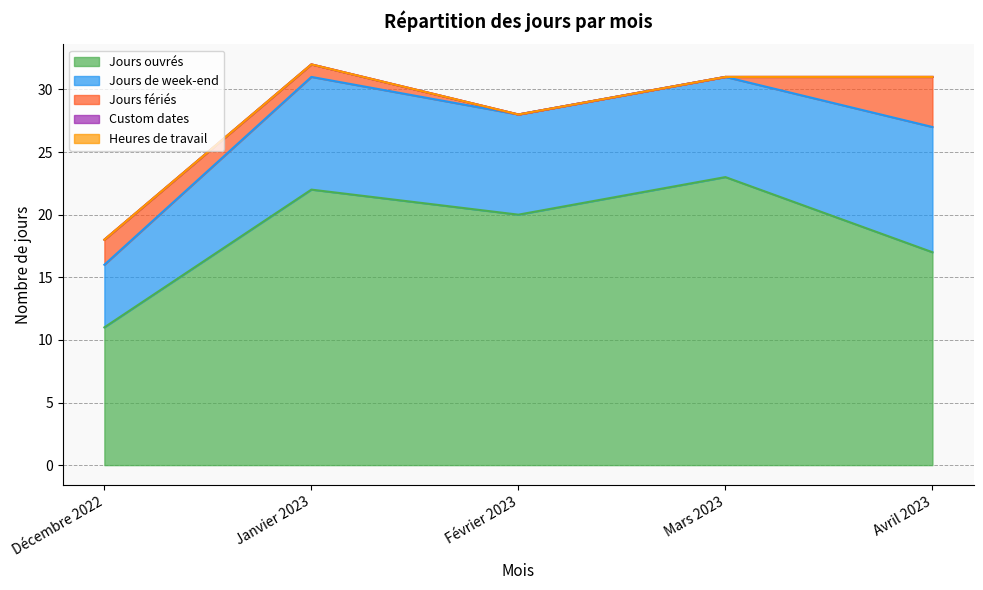

At which label does Jours ouvrés first exceed 20?

Janvier 2023